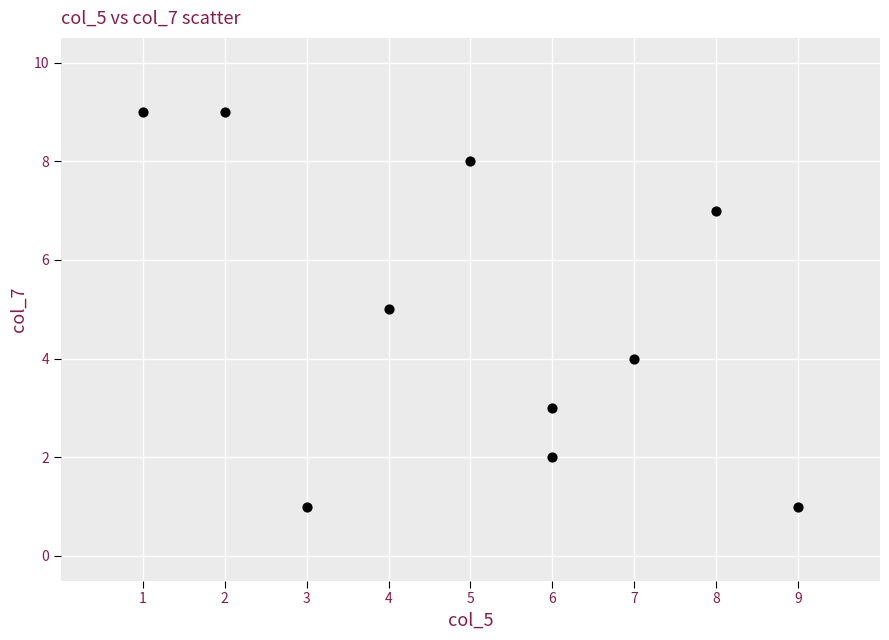

What is the average Y value?

5